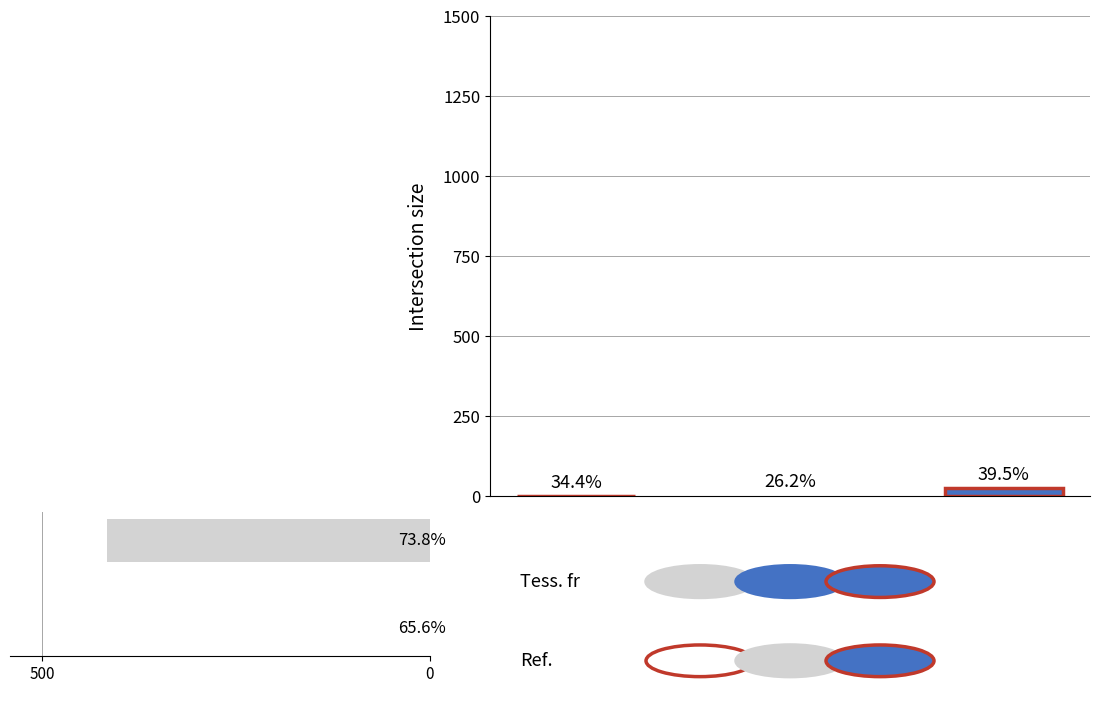

True or false: the data shows 1 at 500.

False